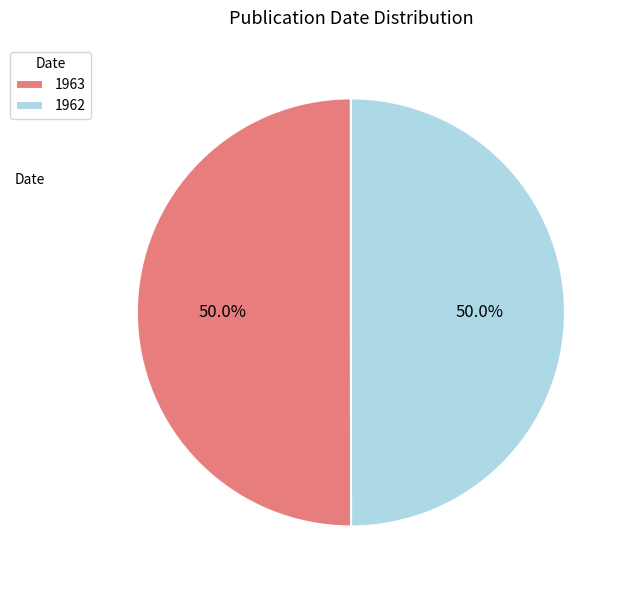

What is the ratio of the value at 1963 to the value at 1962?

1.0